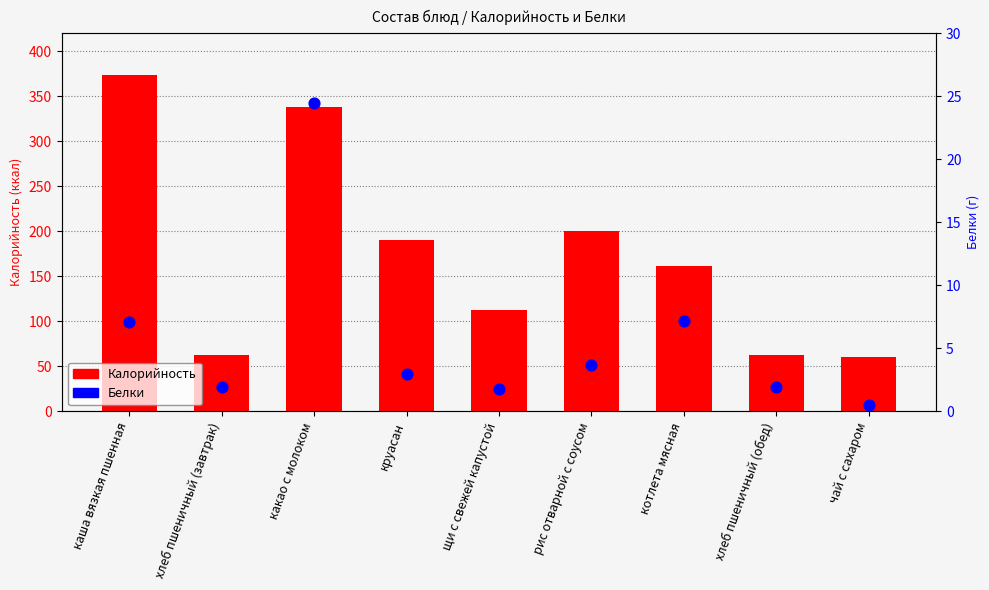

Which series has the largest total across all categories?

Калорийность